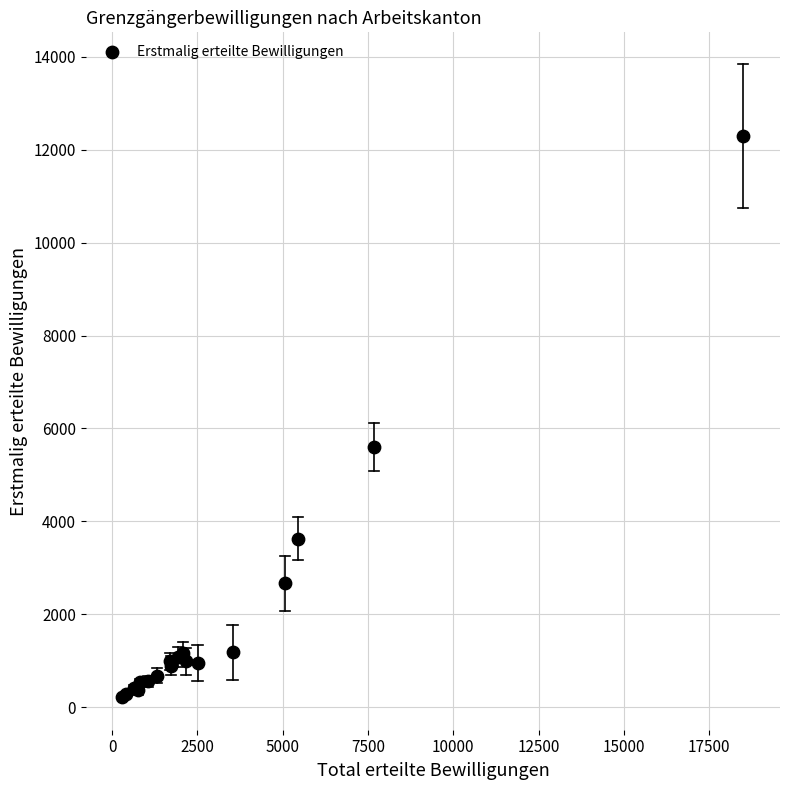

What Y value in the scatter plot is closest to 6255?

5600